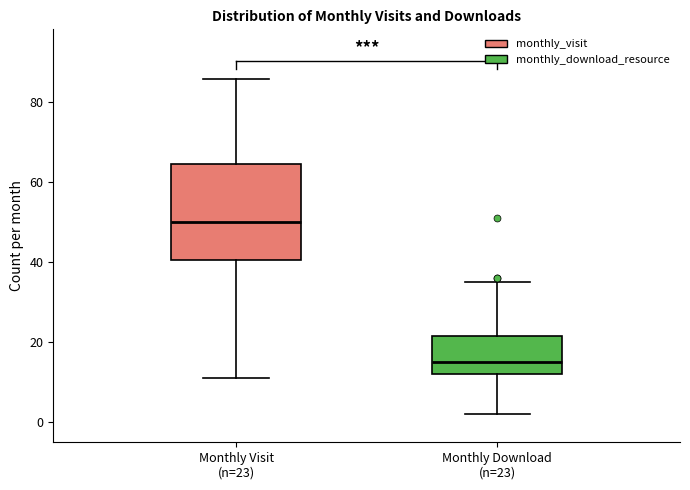

Reading left to right, transcribe this box plot: for each box, give where its median line is, the range the box spans, and where its two whiskers end, as read against the y-axis. The values are not printed on the chart, so give them approximately, as read against the axis.

Monthly Visit (n=23): median 50, box 40 to 64, whiskers 12 to 86
Monthly Download (n=23): median 16, box 12 to 22, whiskers 2 to 36